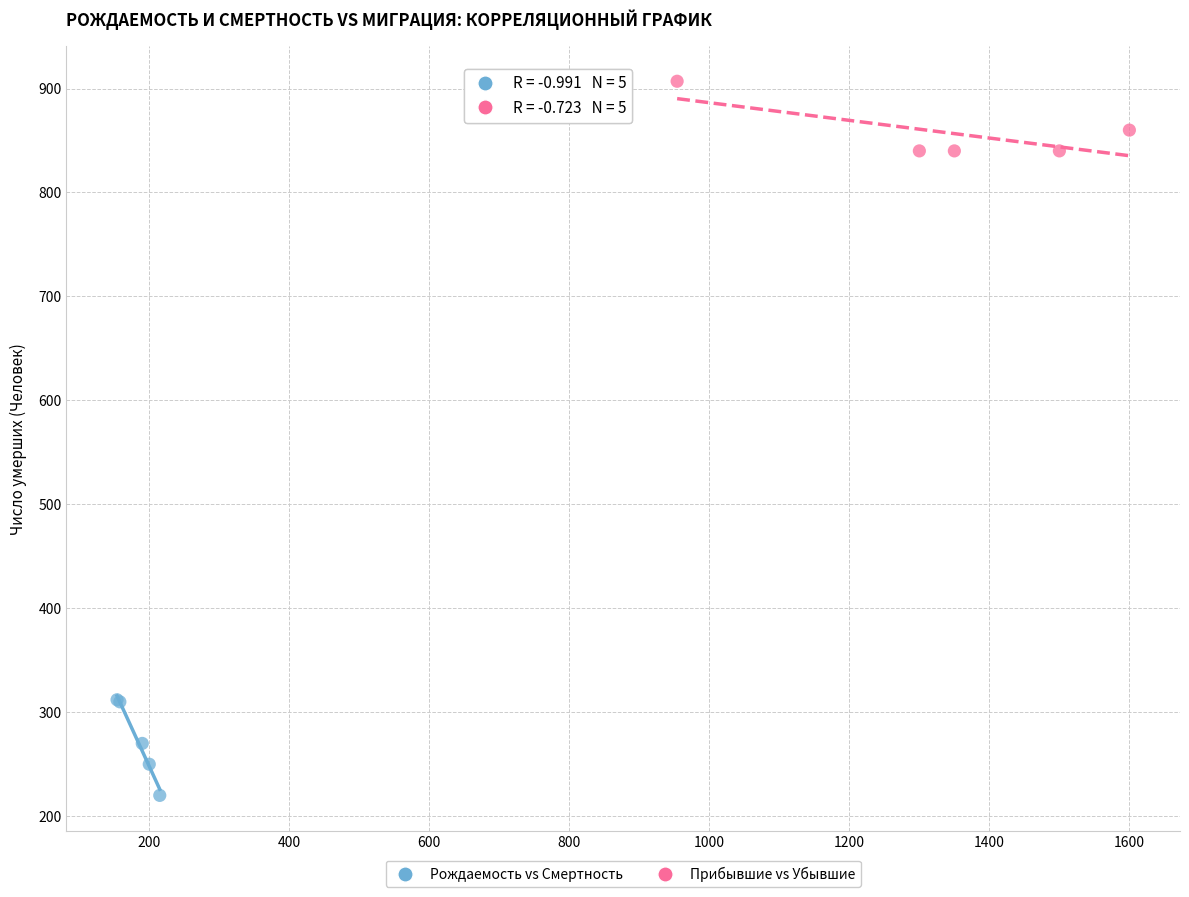

Which series contains the lowest Y value?

Рождаемость vs Смертность